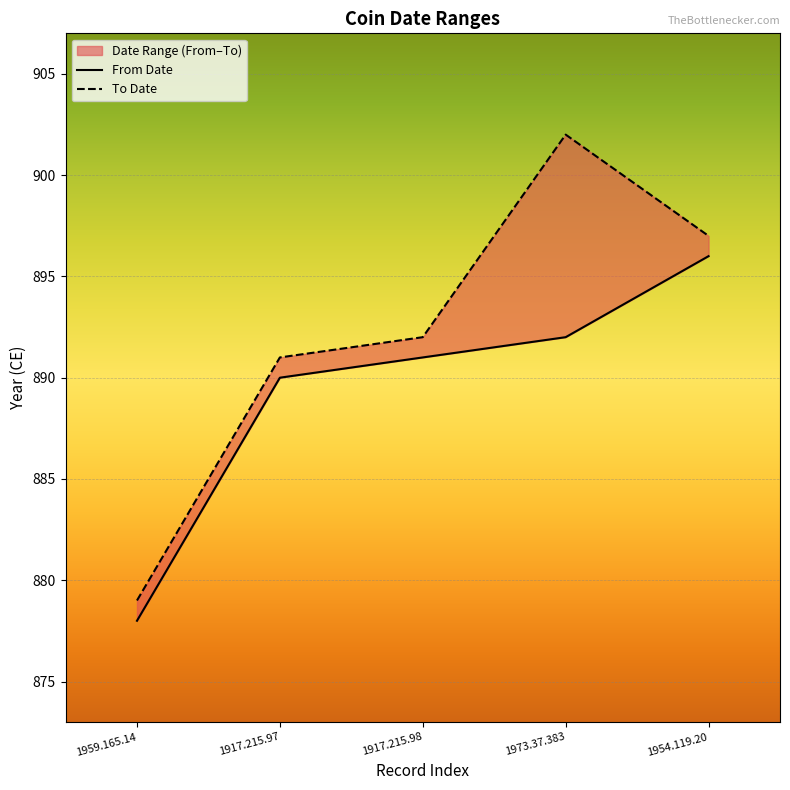

Reading right to left, list all the values displayed in this chart.

From Date: 896	892	891	890	878
To Date: 897	902	892	891	879